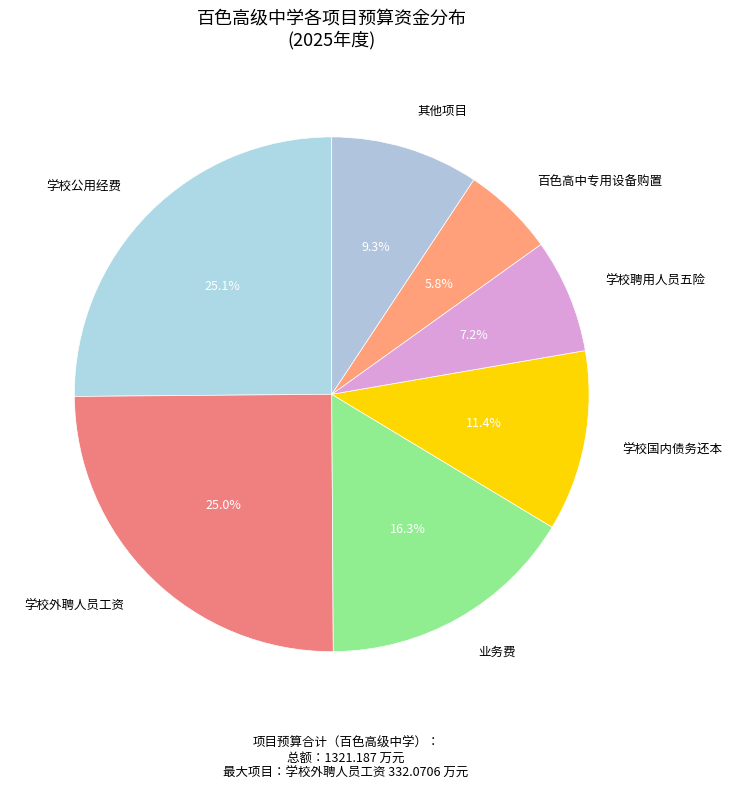

Count the number of slices in the pie.

7